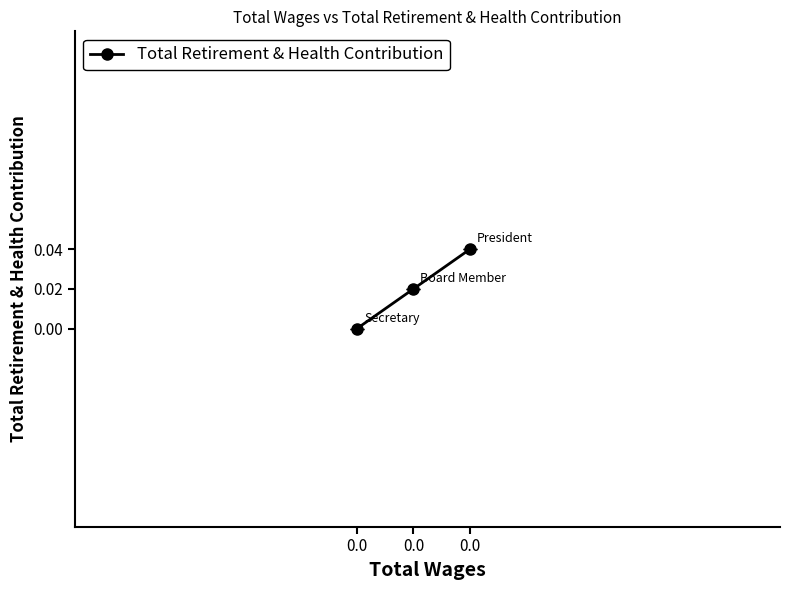

Is it true that the value at 0.0 is 0.0?

True